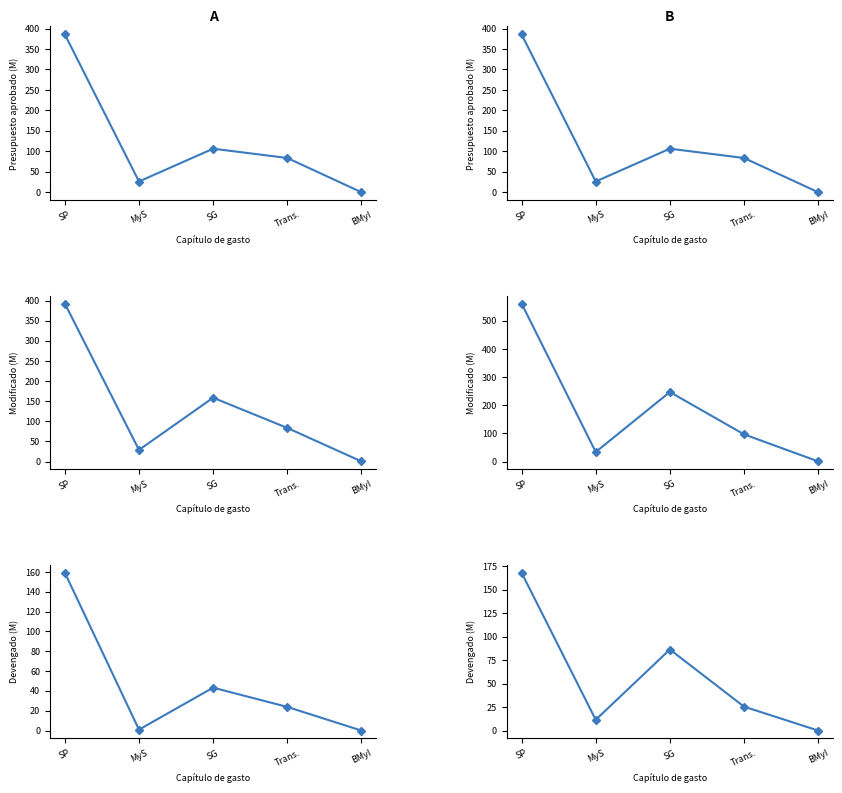

How many interior local peaks does the Devengado series have?

1